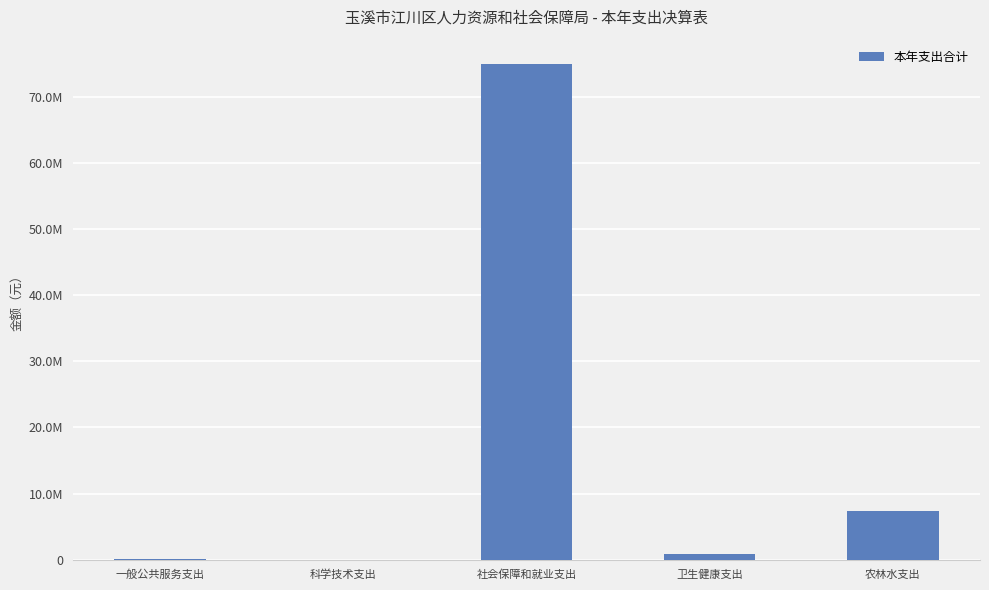

List the labels in order of value, smallest first.

科学技术支出, 一般公共服务支出, 卫生健康支出, 农林水支出, 社会保障和就业支出